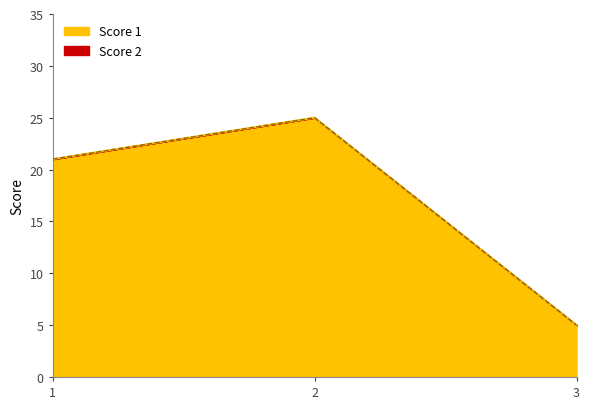

What is the value of the 3rd point from the left?

5